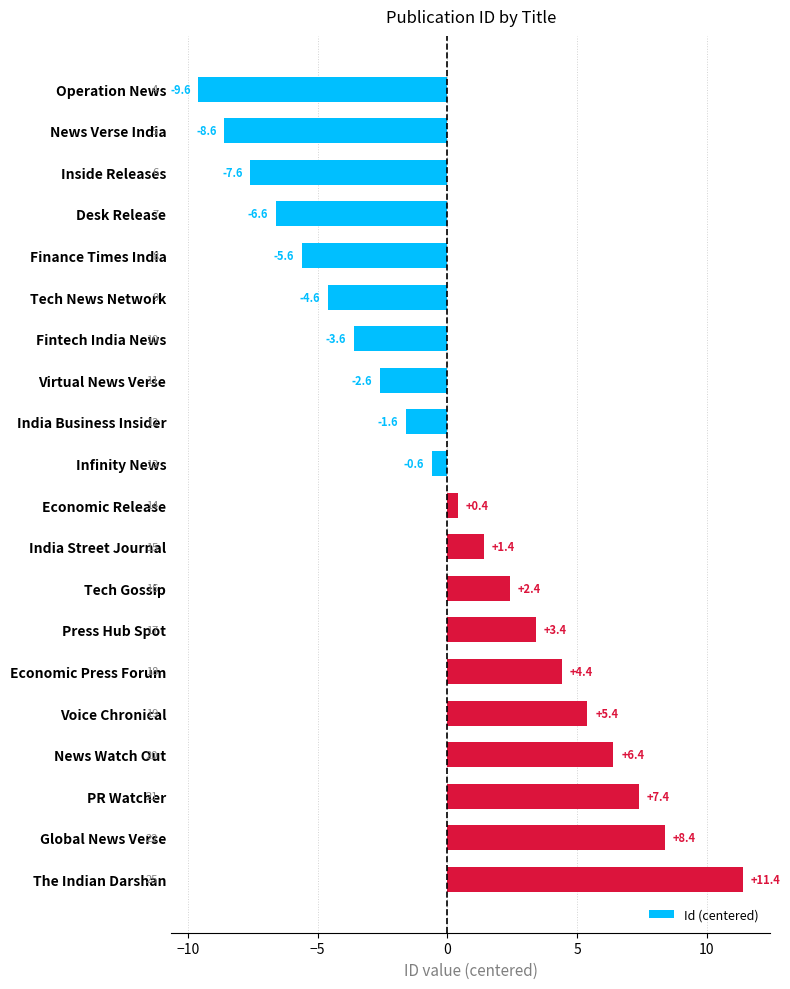

Reading top to bottom, list all the values displayed in this chart.

-9.6	-8.6	-7.6	-6.6	-5.6	-4.6	-3.6	-2.6	-1.6	-0.6	0.4	1.4	2.4	3.4	4.4	5.4	6.4	7.4	8.4	11.4